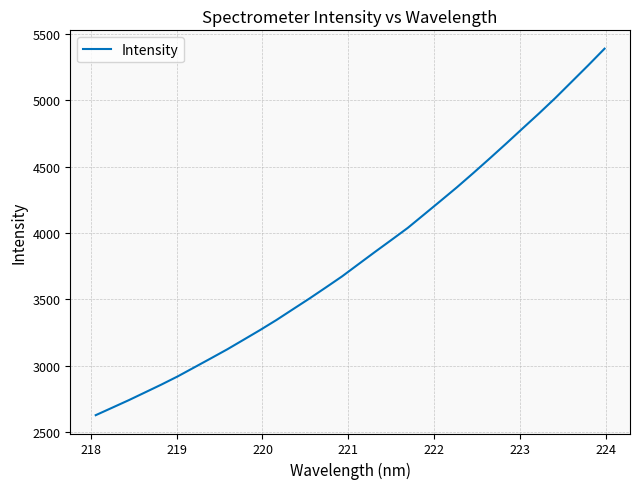

Reading left to right, what are all the values shown in this chart?

2626.9	2683.0	2739.2	2798.3	2857.6	2919.7	2987.0	3054.4	3122.5	3195.0	3267.9	3343.8	3424.4	3504.9	3588.1	3672.6	3764.7	3856.4	3946.6	4037.6	4139.2	4241.1	4344.0	4451.4	4561.4	4673.0	4786.9	4899.9	5016.6	5139.3	5262.1	5388.0